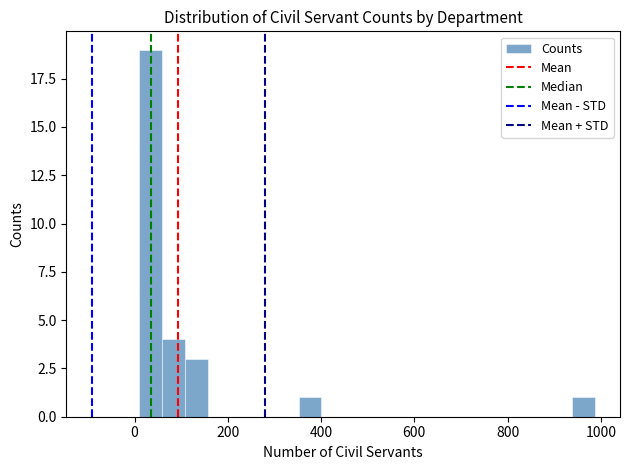

Around what value on the x-axis is the tallest bar? Give the approximate position of its centre, as read against the axis.

40